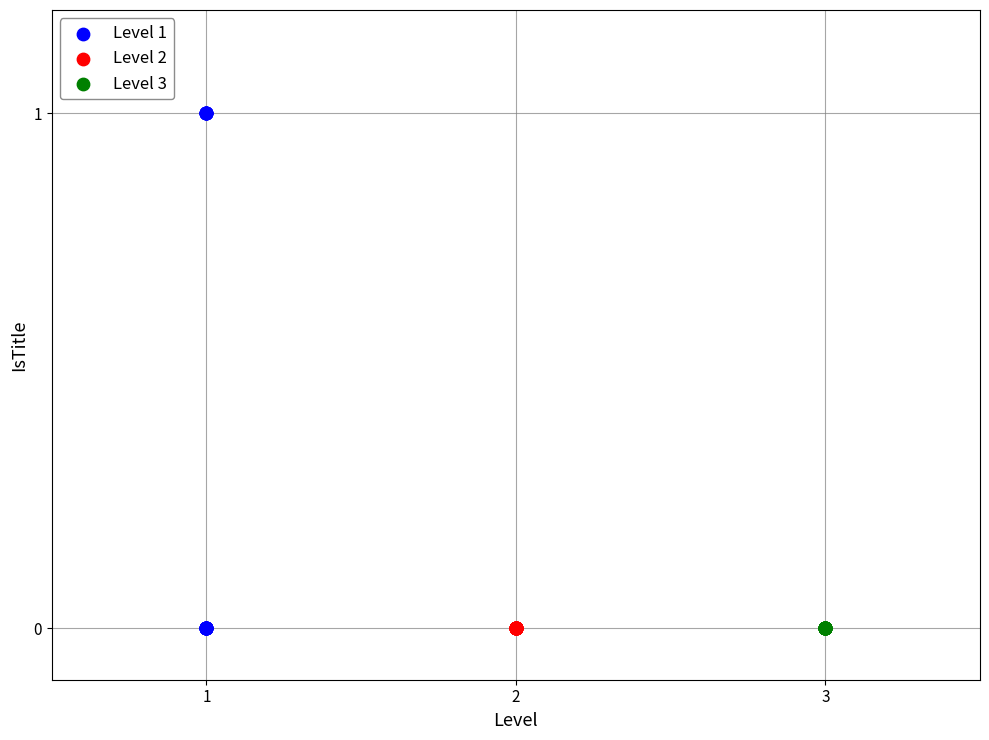

Which series reaches the maximum Y coordinate?

Level 1